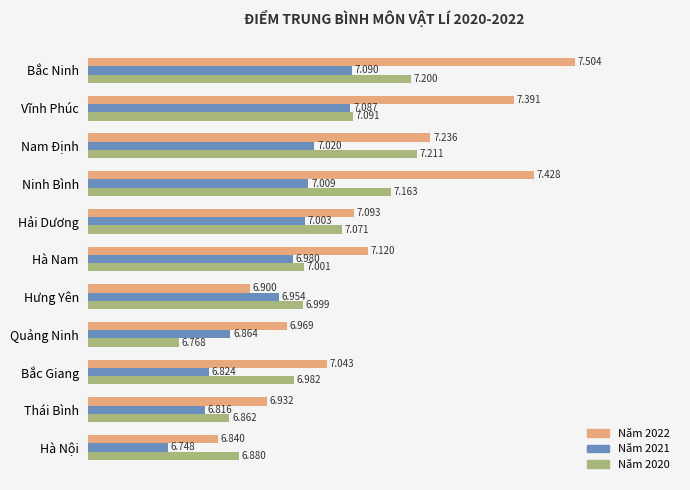

What is the sum of all Năm 2020 values?

77.2